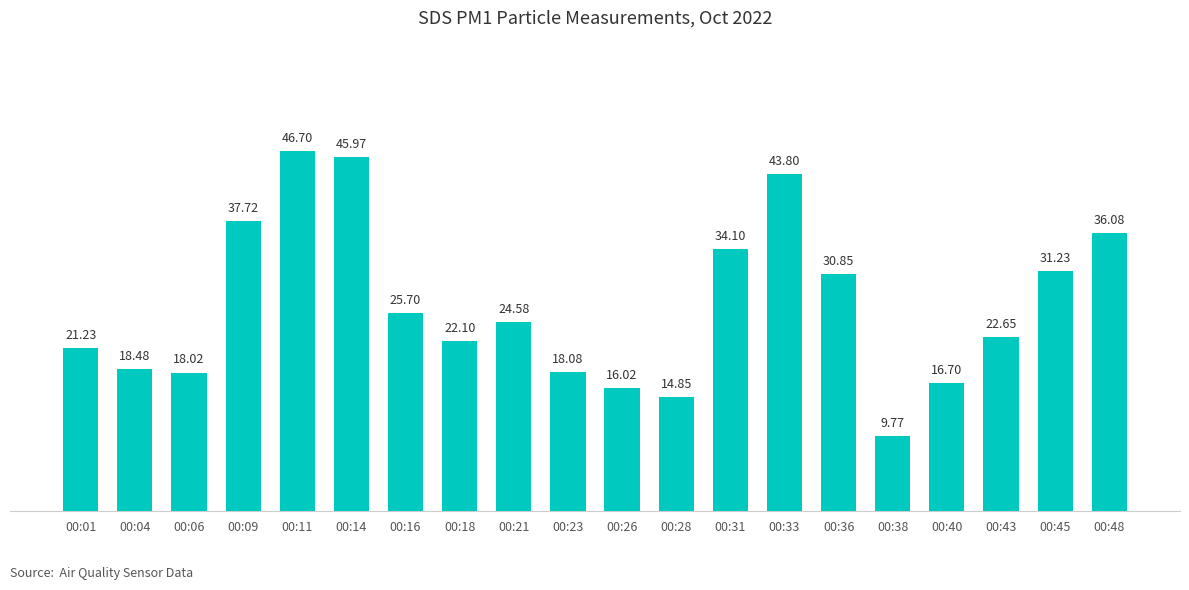

What is the sum of all values?

534.6